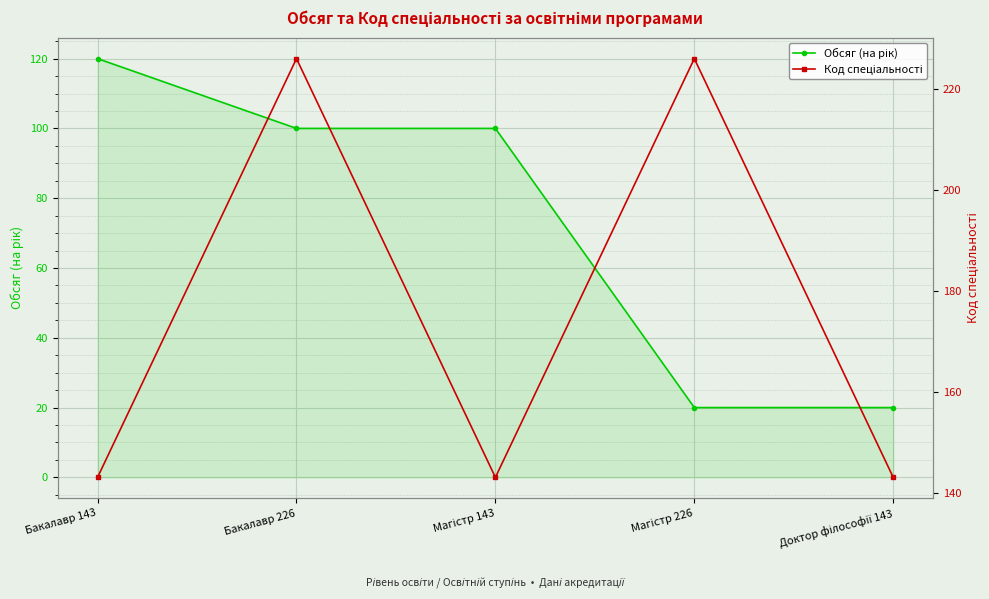

What position from the right is Доктор філософії 143?

1